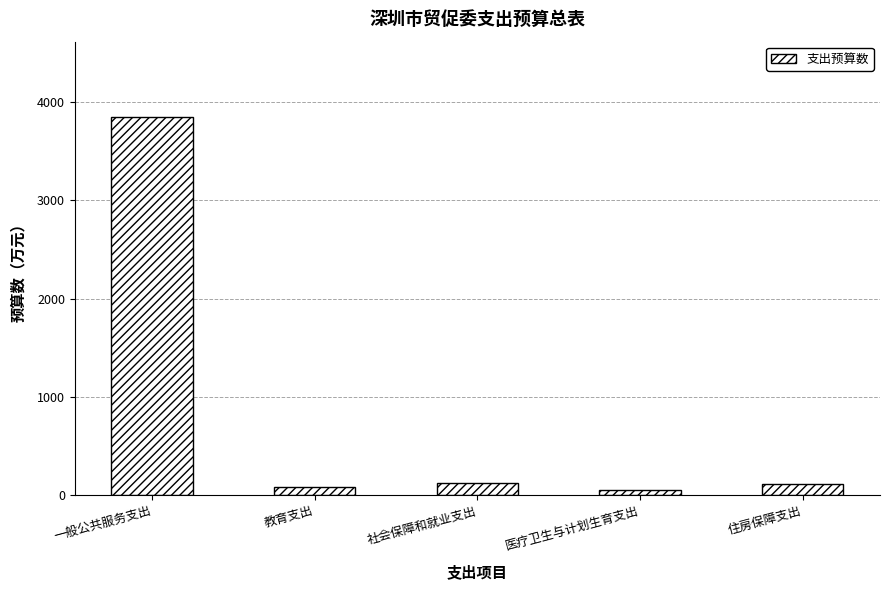

The chart shows a value of 124.8 at 社会保障和就业支出. True or false?

True